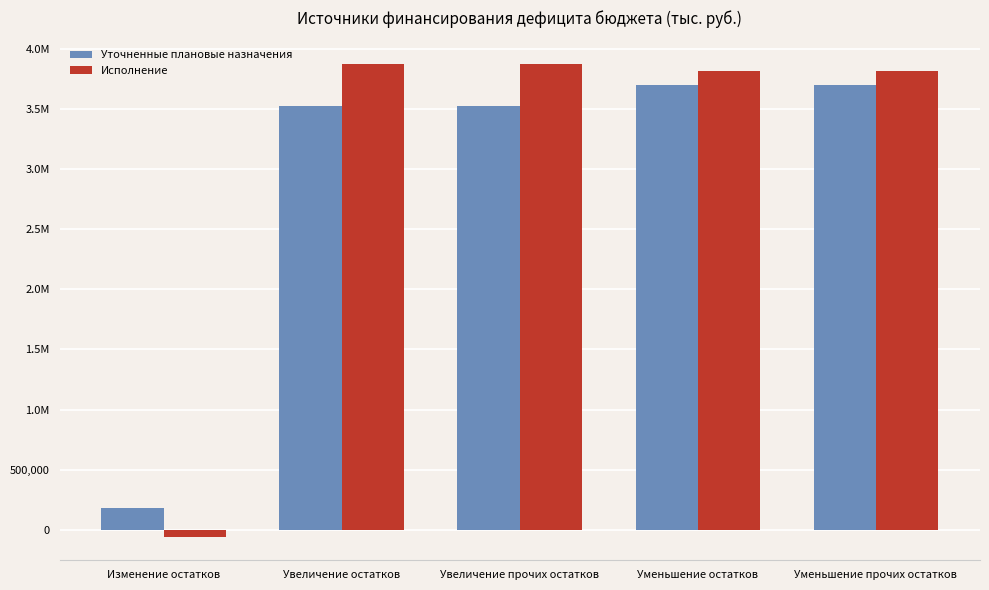

What are all the series names shown in the legend?

Уточненные плановые назначения, Исполнение